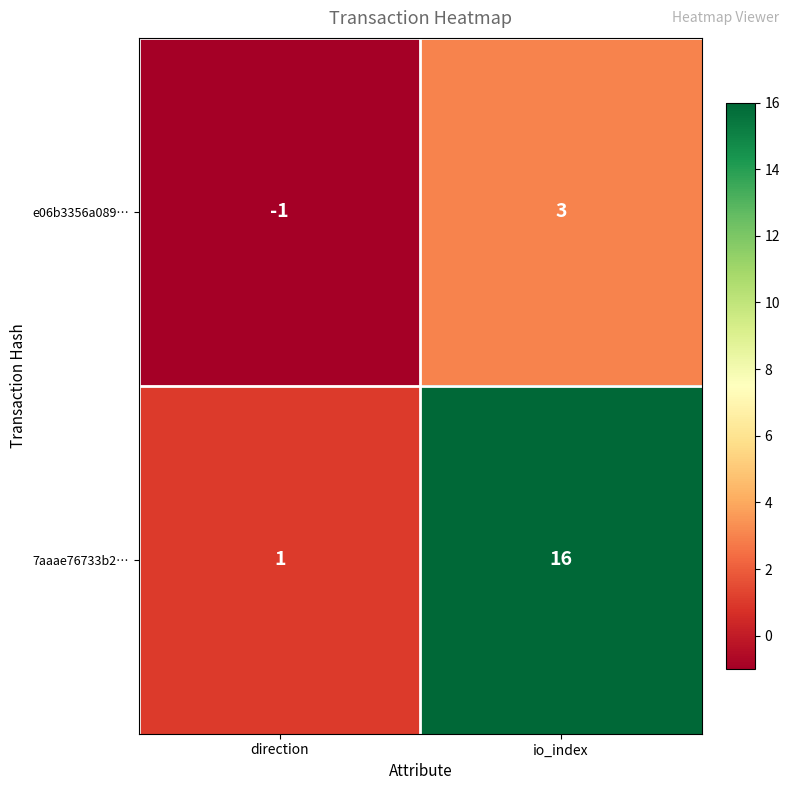

The value of 7aaae76733b2… at direction is 0. True or false?

False